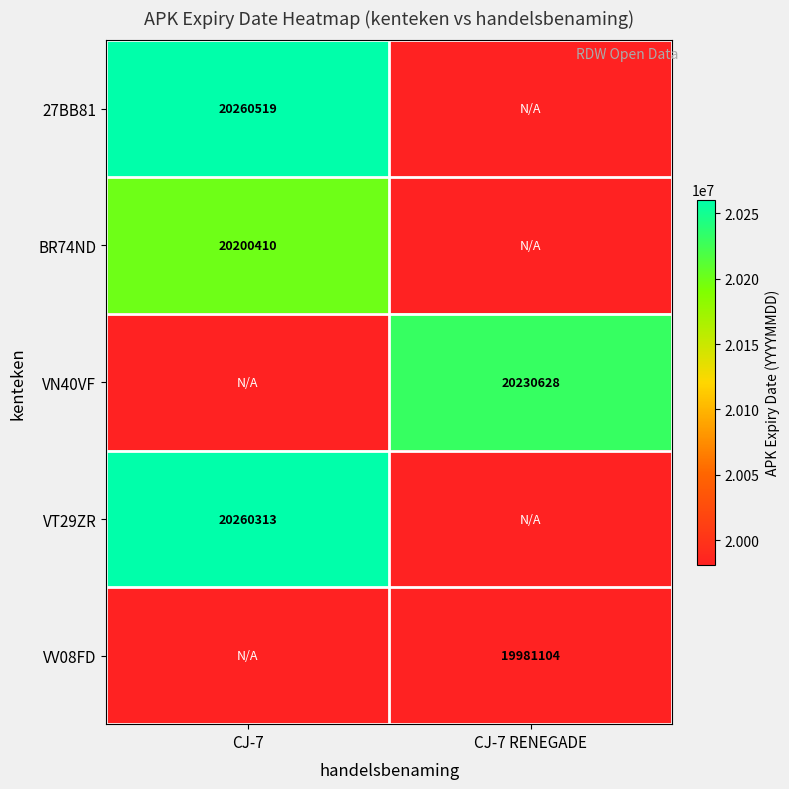

Which category has the highest value across all series?

CJ-7